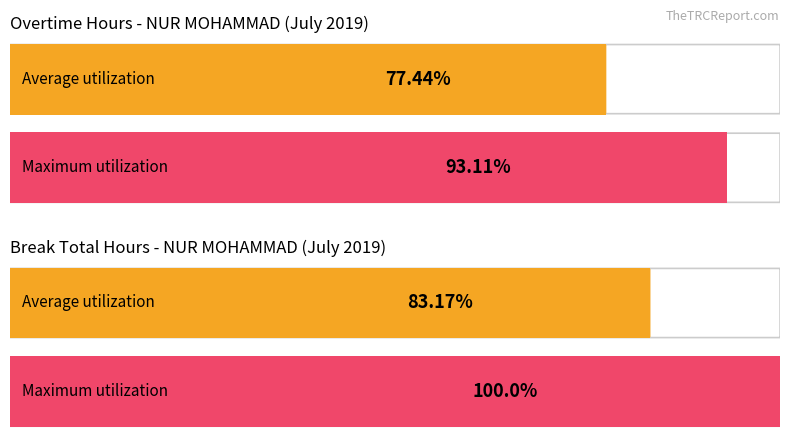

At how many categories does at least one series exceed 2?

2